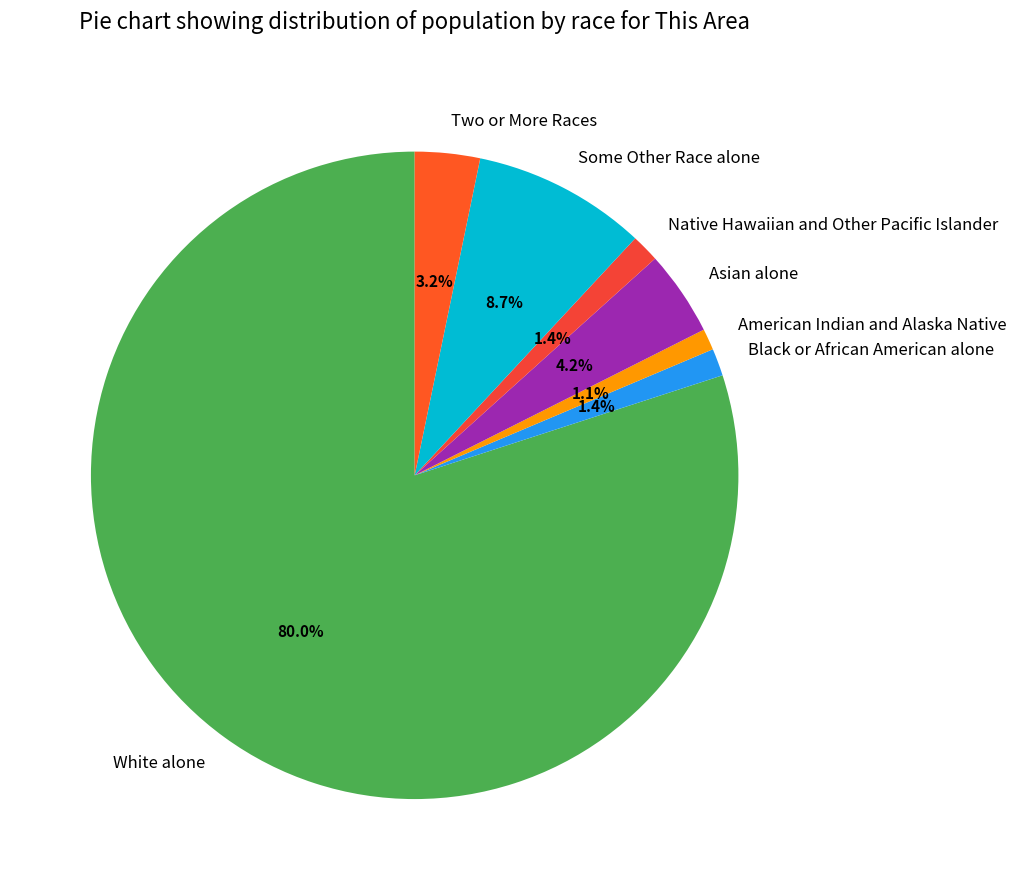

Count the number of slices in the pie.

7